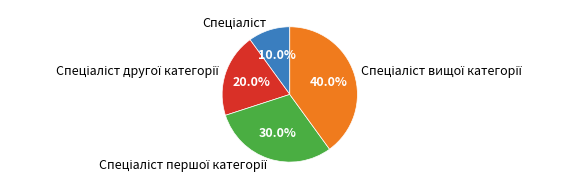

Does any single category account for the majority?

No